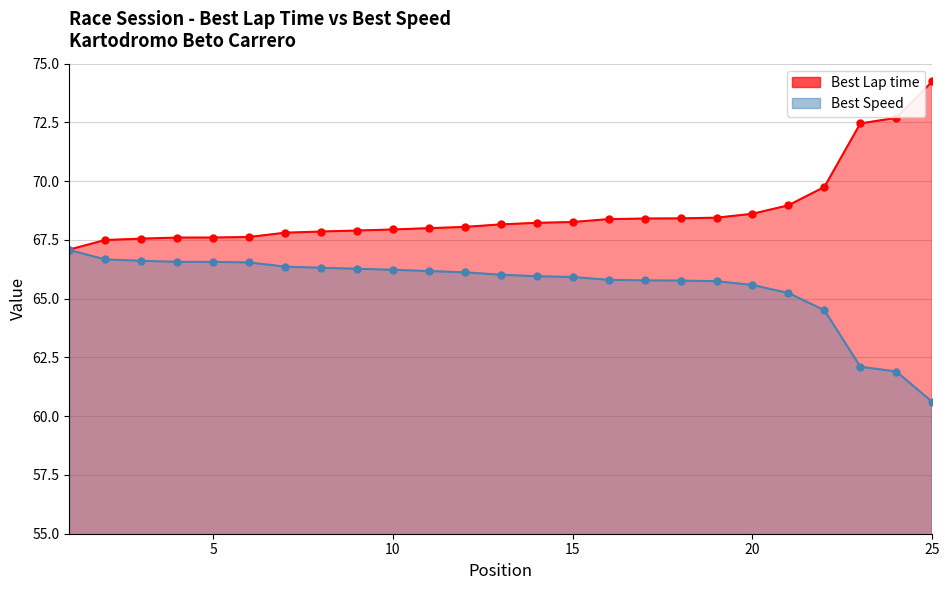

What is the difference between the Best Speed values at 7 and 25?

5.8